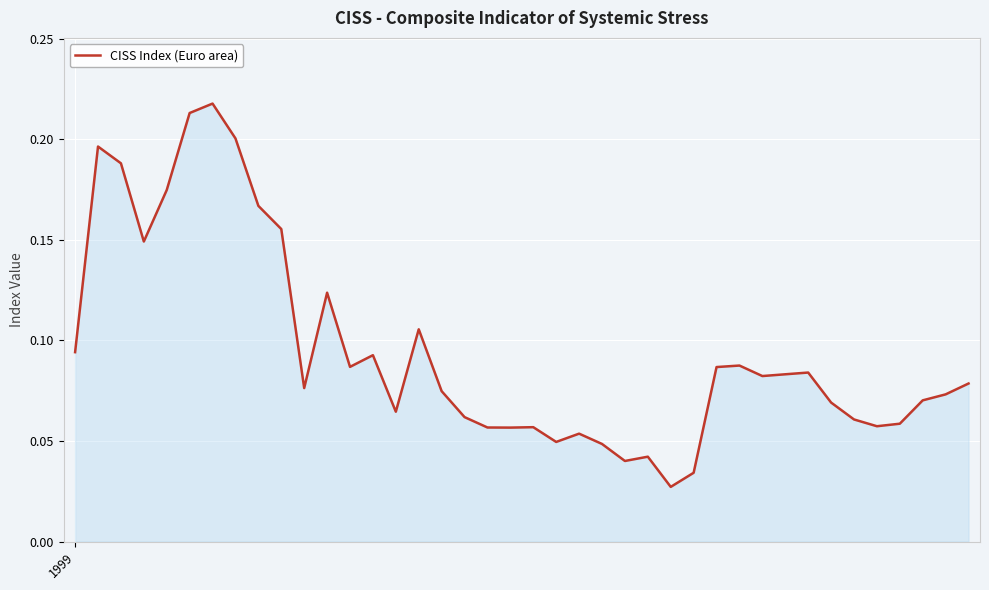

Is this an area chart (filled region under the line)?

Yes